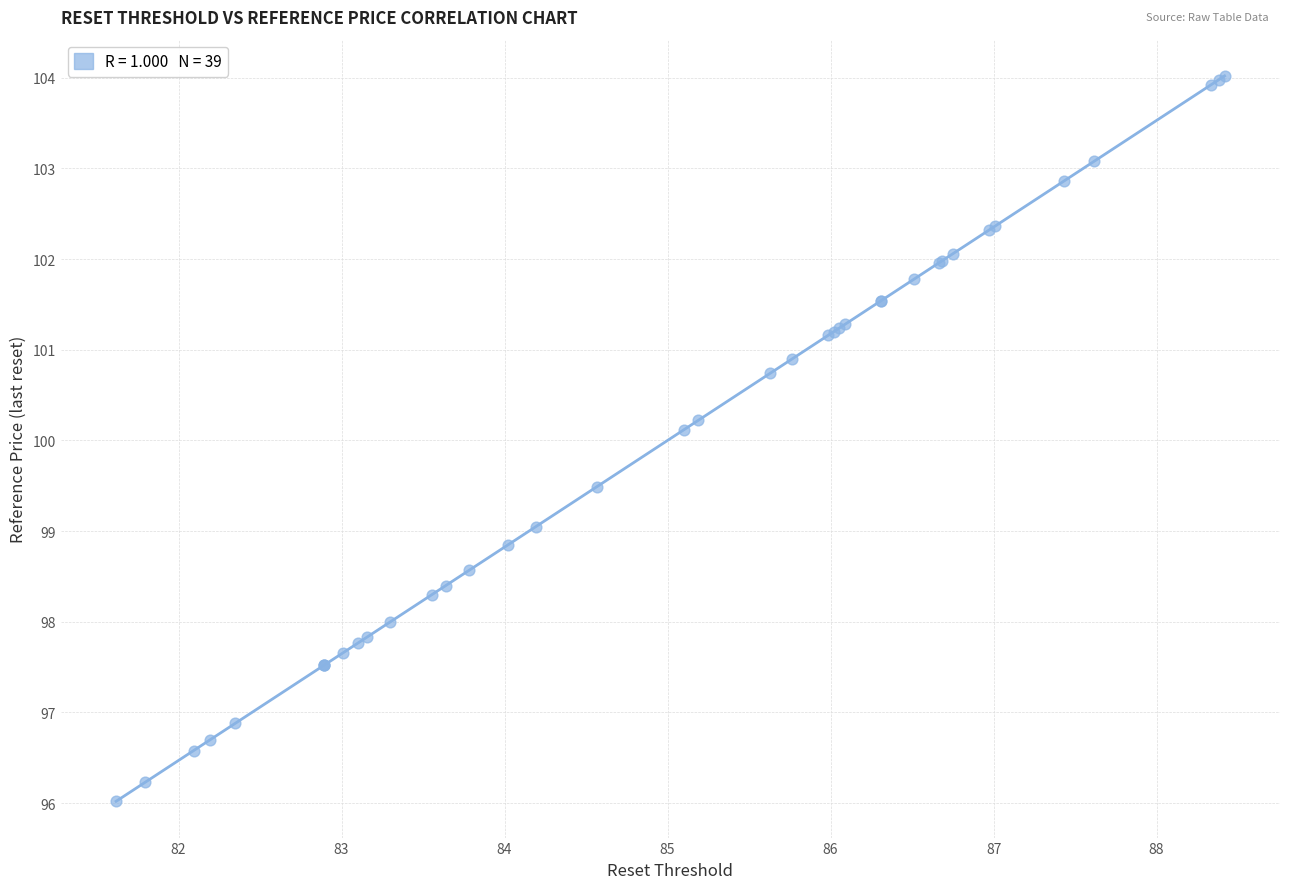

What Y value in the scatter plot is closest to 100?

100.1